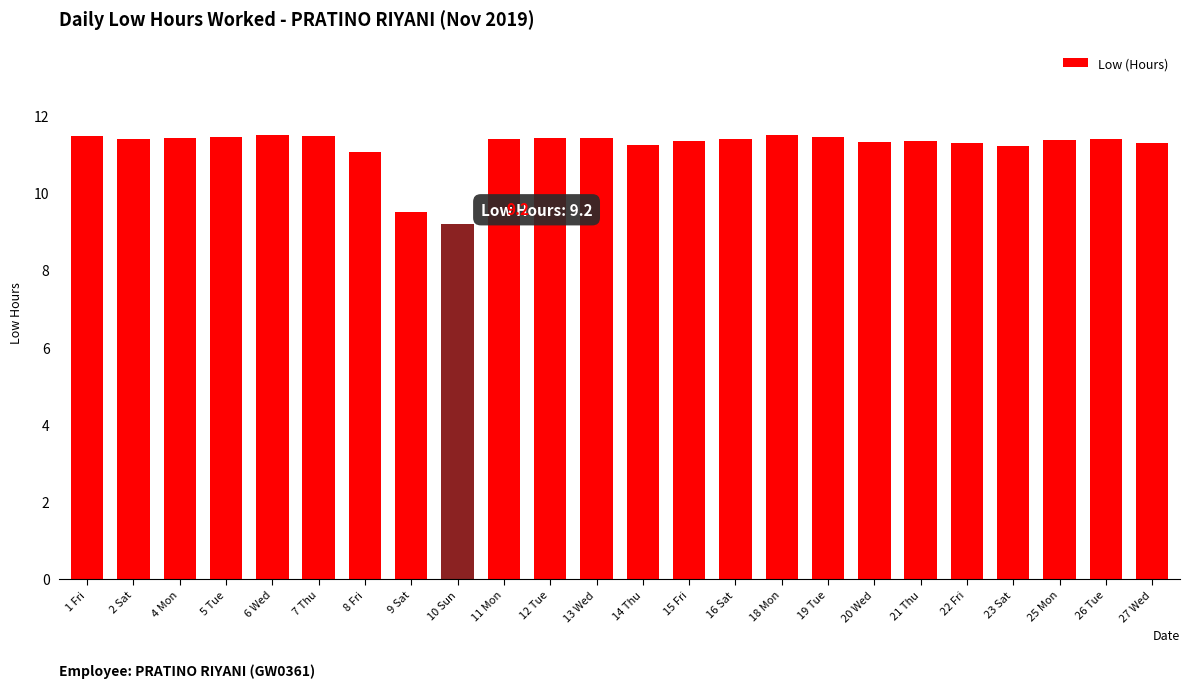

What is the sum of all values?

268.7